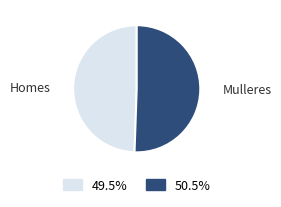

Is Homes the majority of the pie?

No